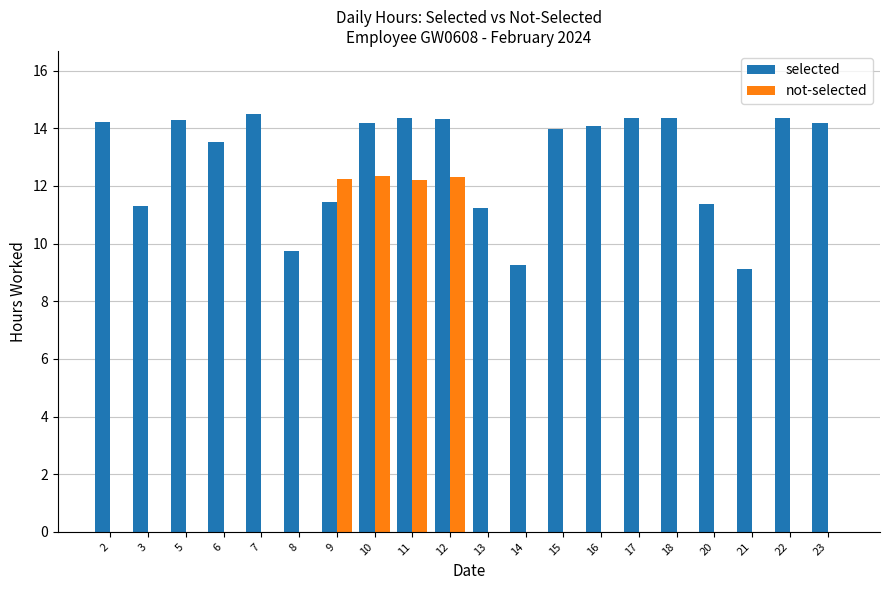

Is it true that selected equals 11.5 at 9?

True